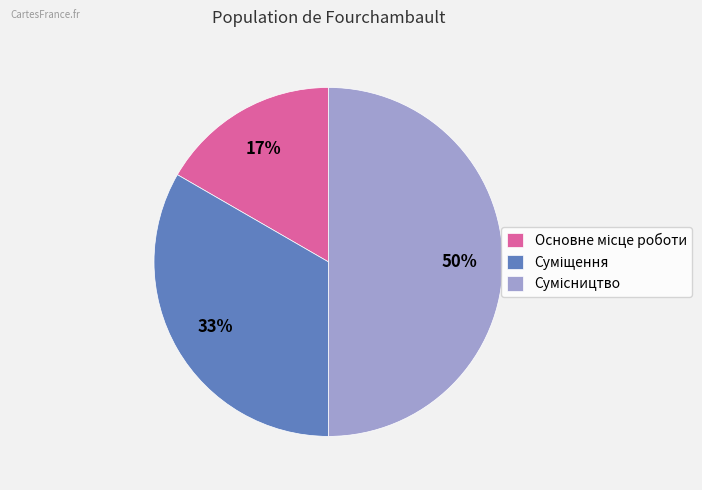

How many segments does this pie chart have?

3